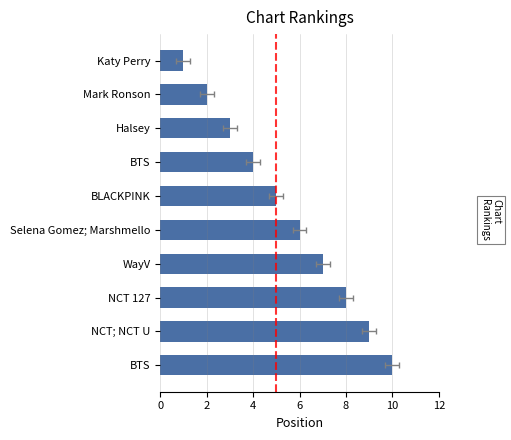

Approximately how many times larger is the value at Mark Ronson compared to BLACKPINK?

0.4